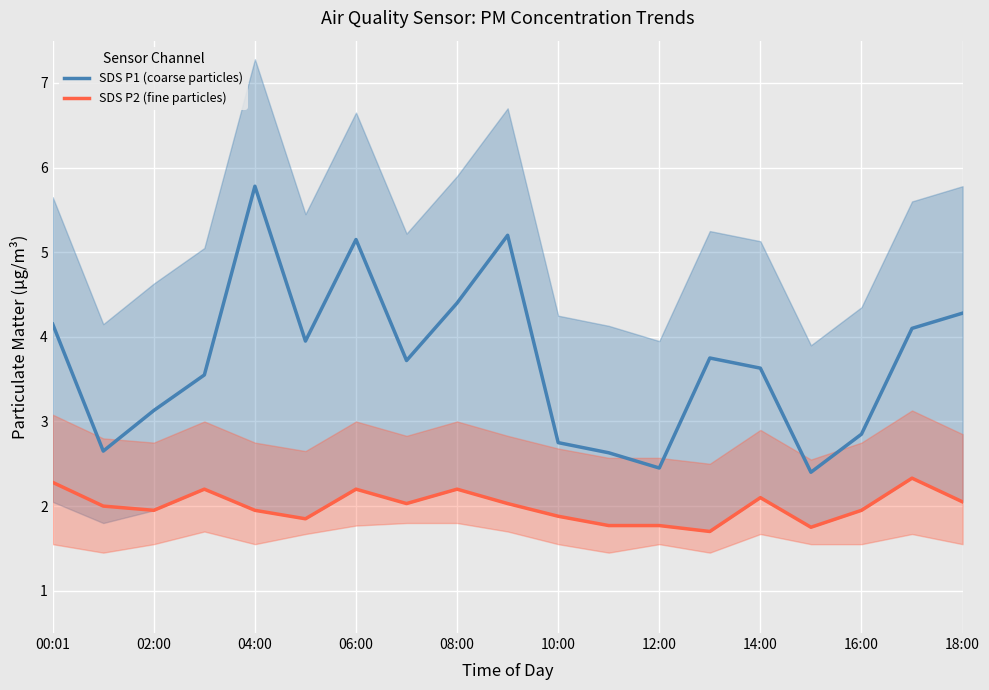

Reading left to right, transcribe all the data shown in this chart.

SDS P1 (coarse particles): 4.2	2.6	3.1	3.5	5.8	4.0	5.2	3.7	4.4	5.2	2.8	2.6	2.5	3.8	3.6	2.4	2.9	4.1	4.3
SDS P2 (fine particles): 2.3	2.0	1.9	2.2	1.9	1.9	2.2	2.0	2.2	2.0	1.9	1.8	1.8	1.7	2.1	1.8	1.9	2.3	2.0